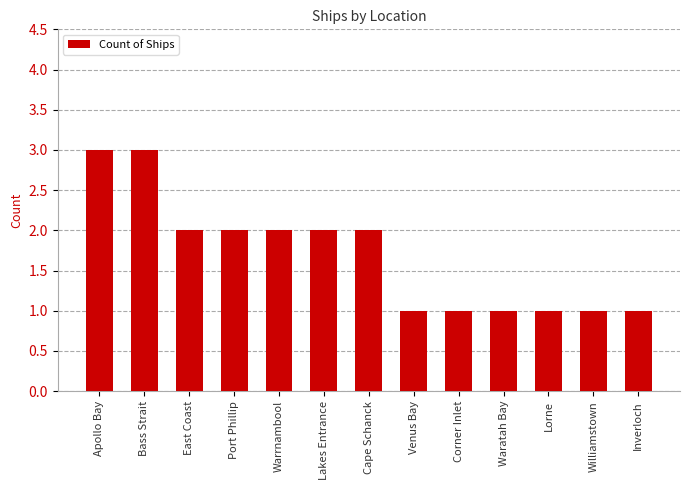

What is the difference between the values at Corner Inlet and Warrnambool?

1